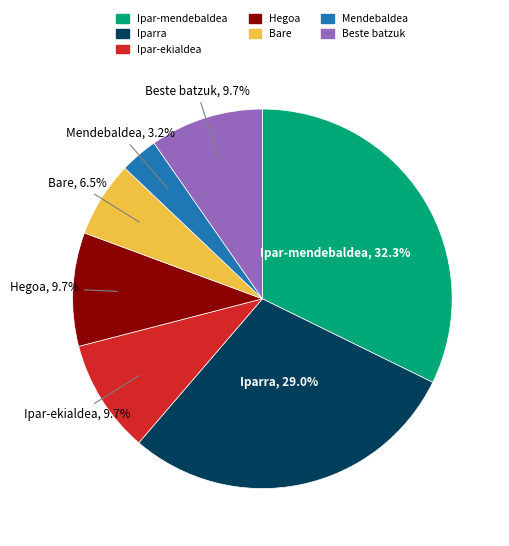

How much of the chart is everything except Bare?

93.5%